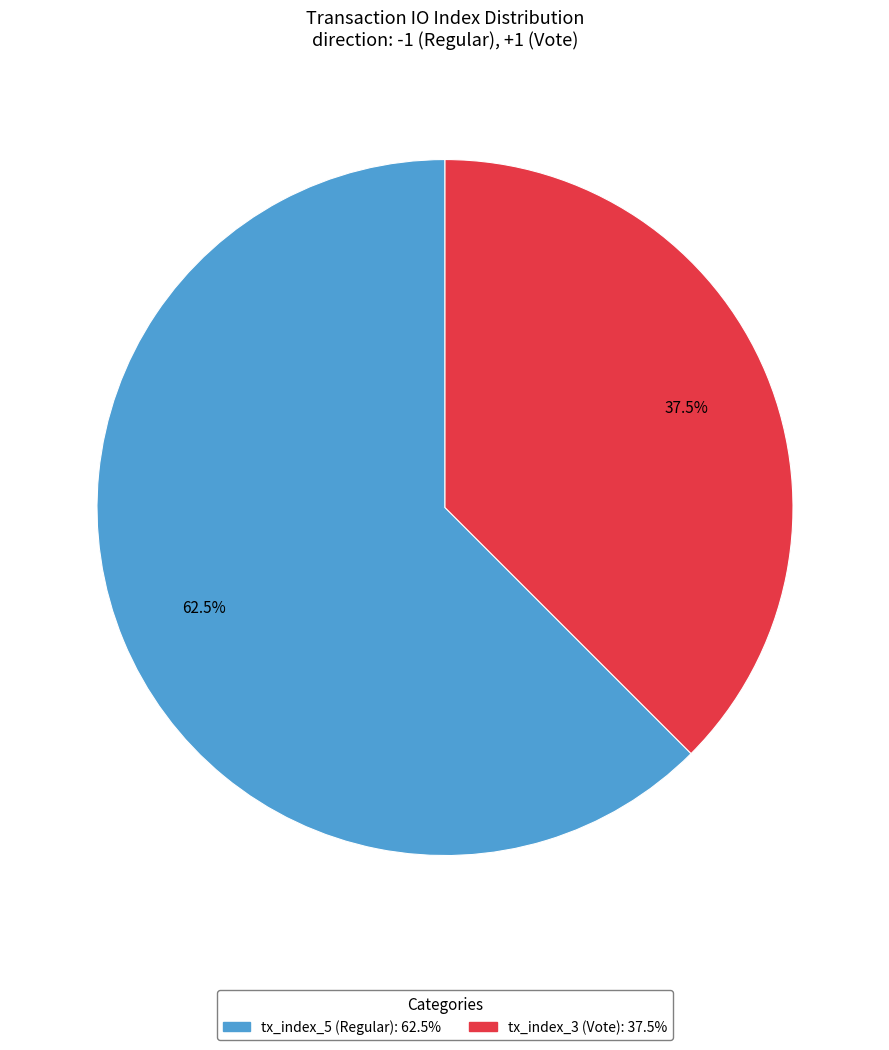

How many segments does this pie chart have?

2